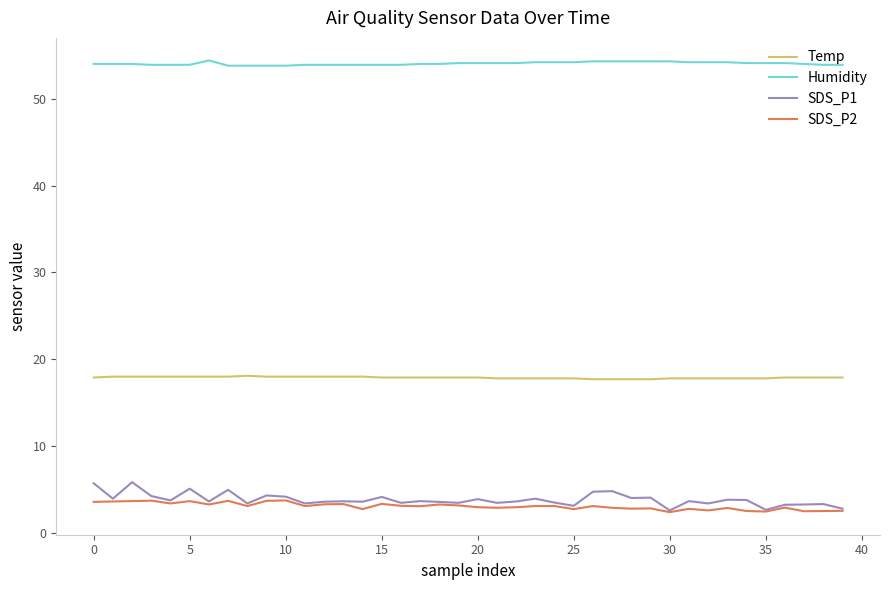

Which series has the widest spread of values?

SDS_P1